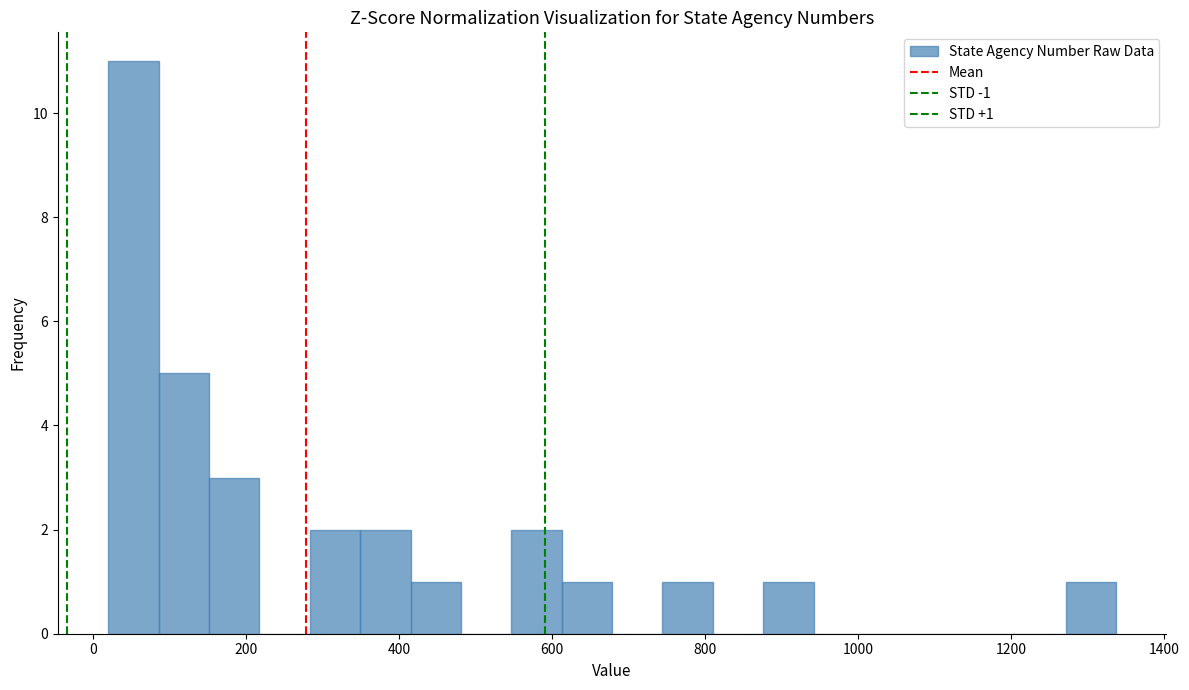

Around what value on the x-axis is the tallest bar? Give the approximate position of its centre, as read against the axis.

60